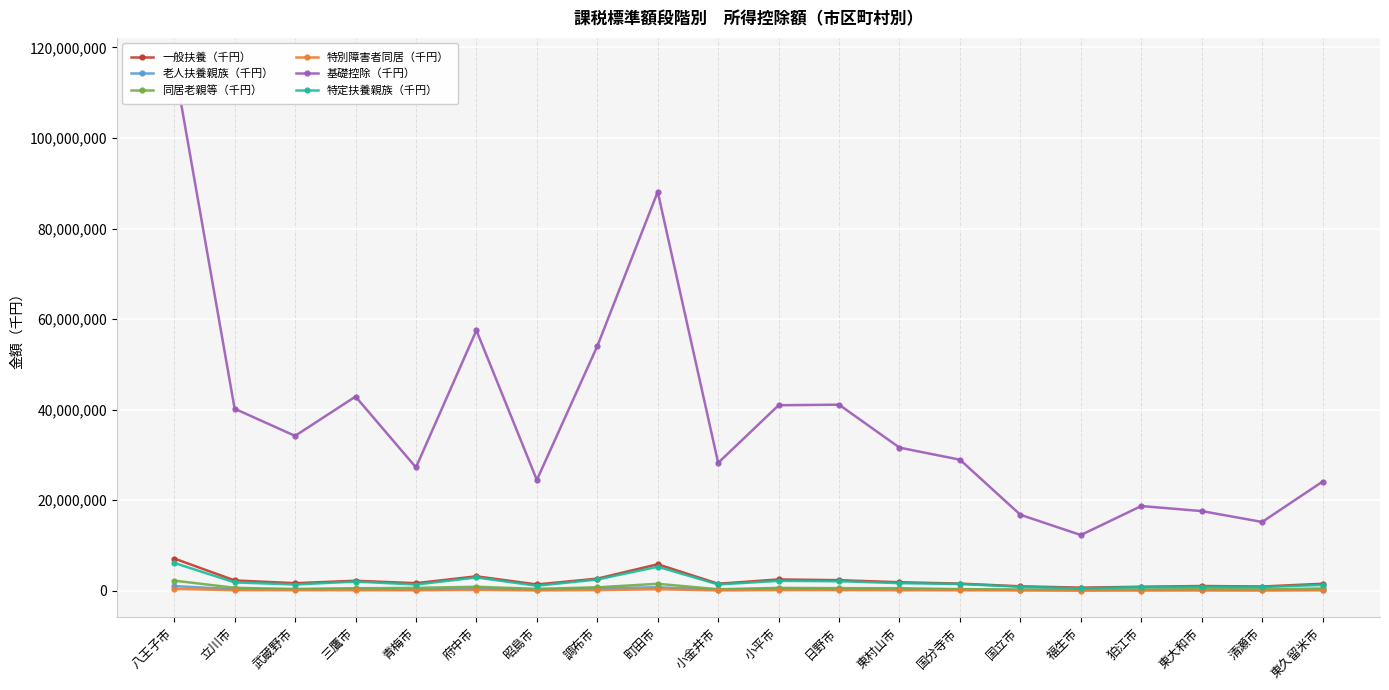

What is the difference between the 老人扶養親族（千円） values at 調布市 and 町田市?

205580